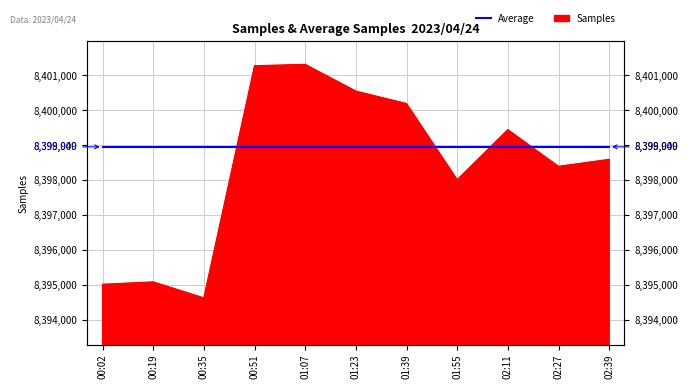

The value at 00:35 is 4707584. True or false?

False